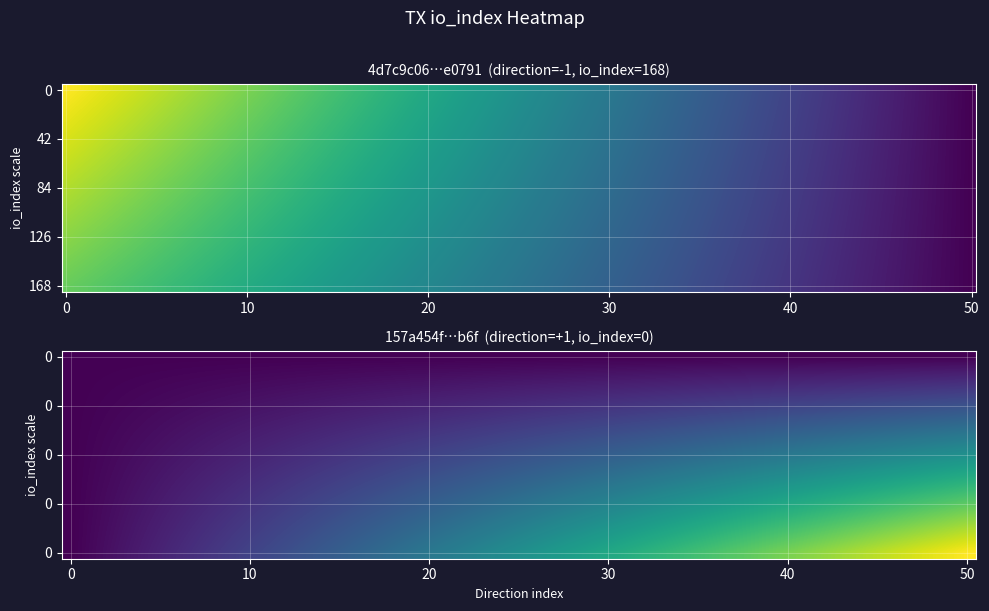

Is the value of 157a454f378cf68760e00bee453ddf2f8332b6f at -1 greater than the value of 4d7c9c0603d42a55bb1797422d71c4a6c1e0791 at 1?

No